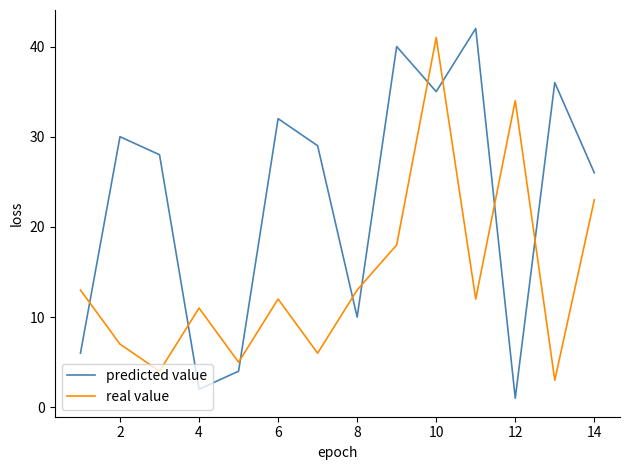

Reading left to right, extract all data points from this chart.

predicted value: 6	30	28	2	4	32	29	10	40	35	42	1	36	26
real value: 13	7	4	11	5	12	6	13	18	41	12	34	3	23